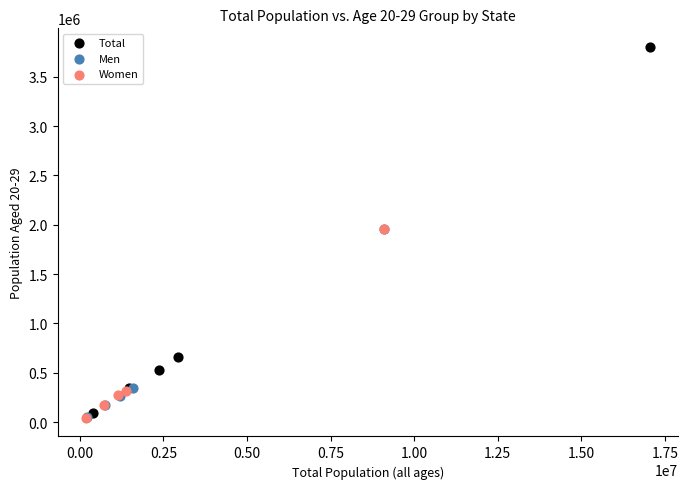

Which series reaches the maximum Y coordinate?

Total